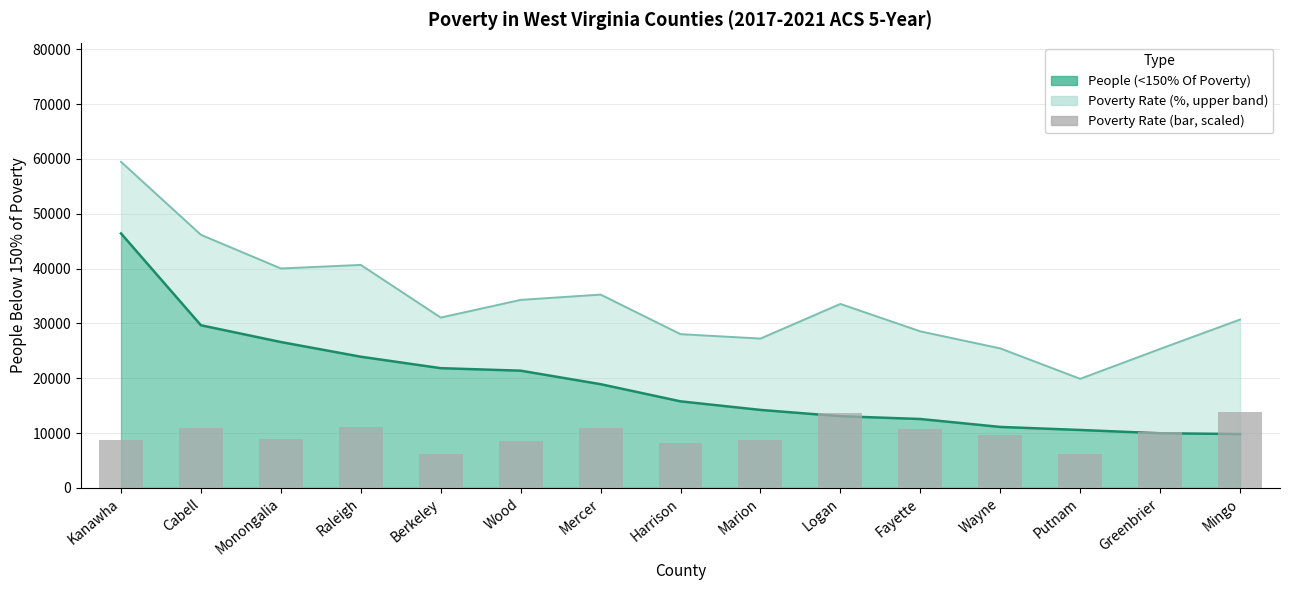

True or false: the data shows 18528.9 at Raleigh.

False